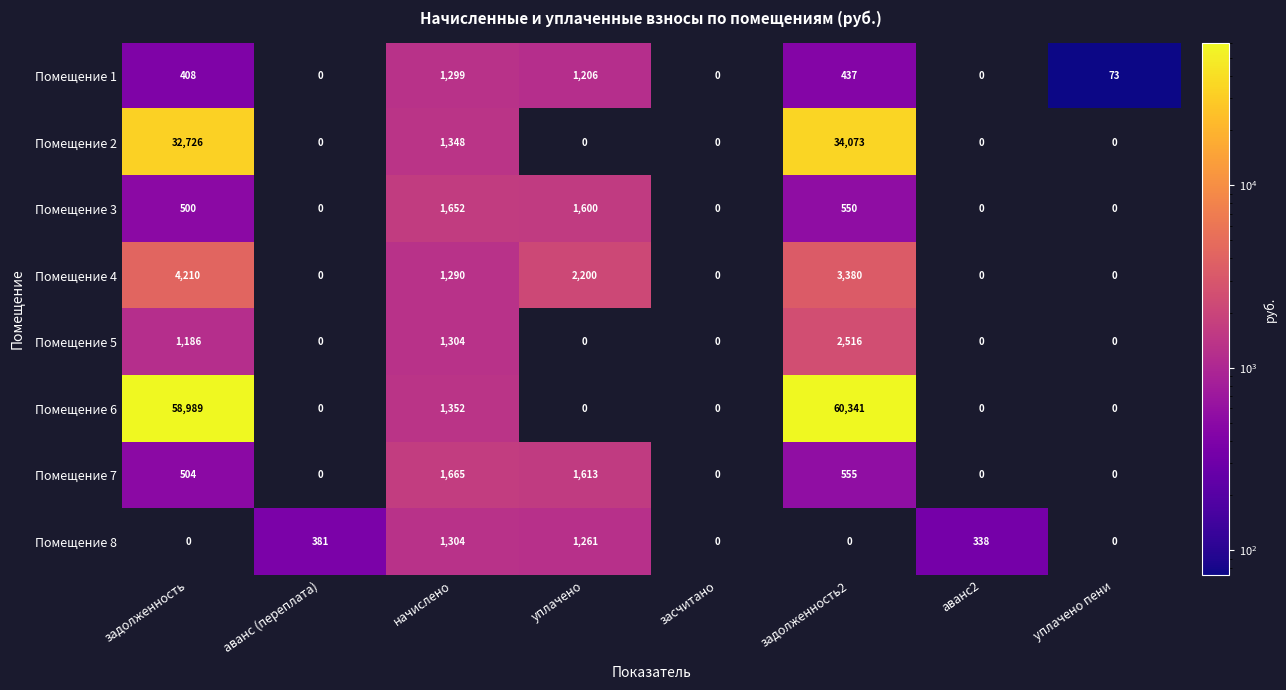

True or false: Помещение 4 has a value of 0 at засчитано.

True